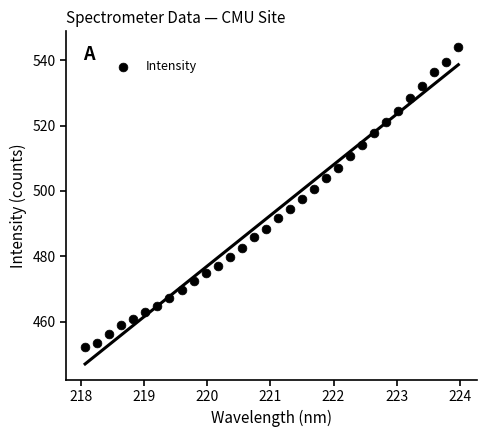

What is the range of Y values (max minus min)?

91.8